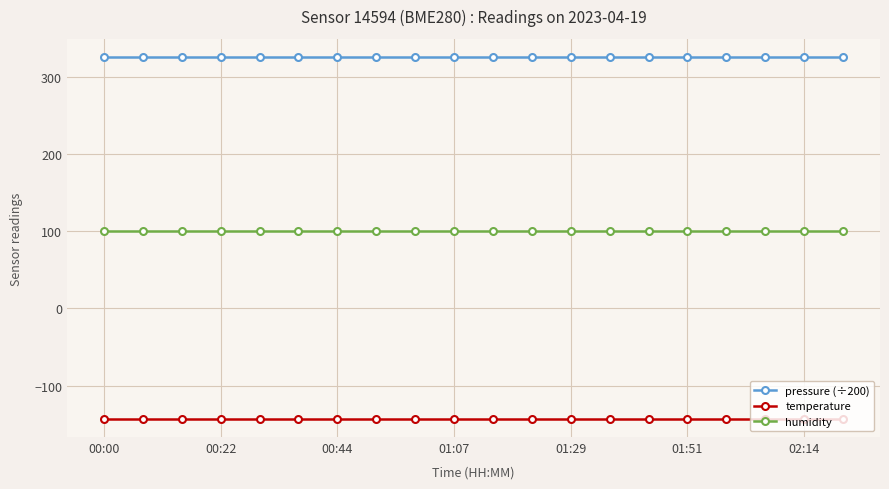

Rank the series by their maximum value, from lowest to highest.

temperature, humidity, pressure (÷200)